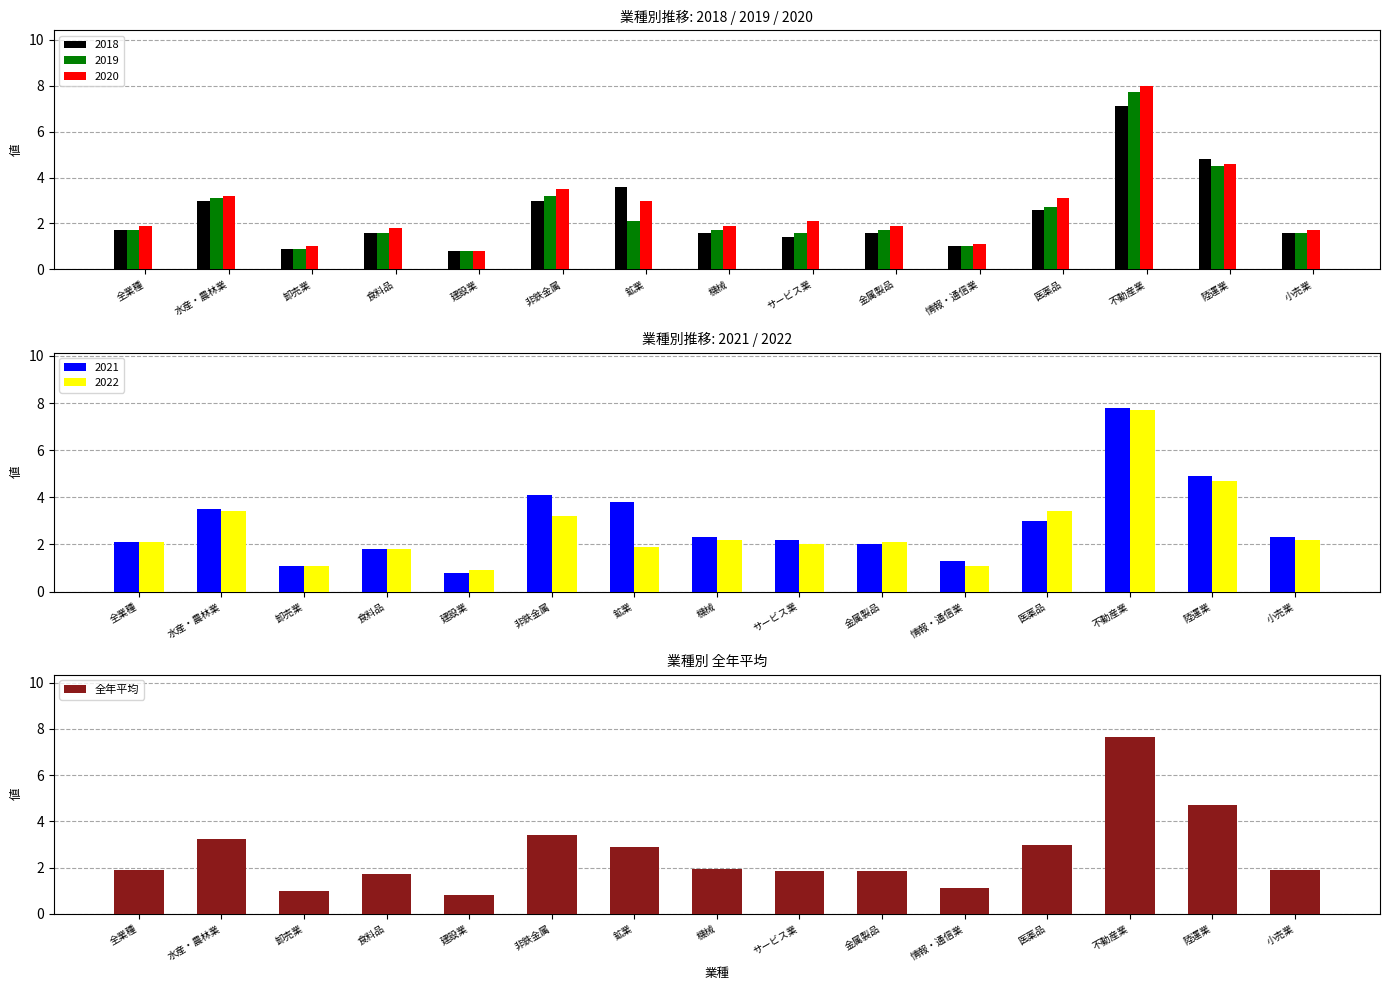

Reading left to right, extract all data points from this chart.

1.9	3.2	1.0	1.7	0.8	3.4	2.9	1.9	1.9	1.9	1.1	3.0	7.7	4.7	1.9